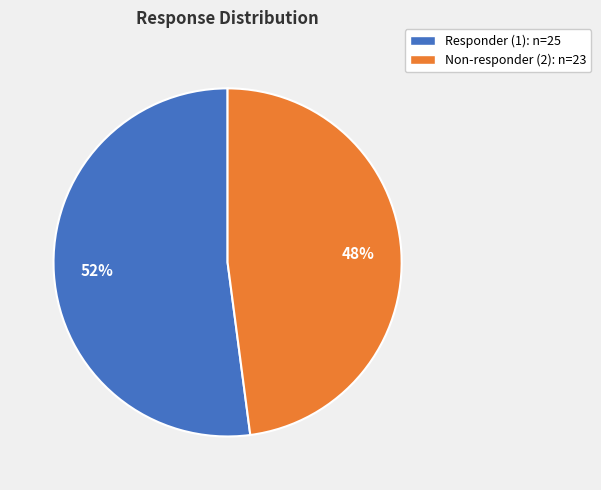

To the nearest percent, what percentage of the pie is Non-responder (2)?

48%